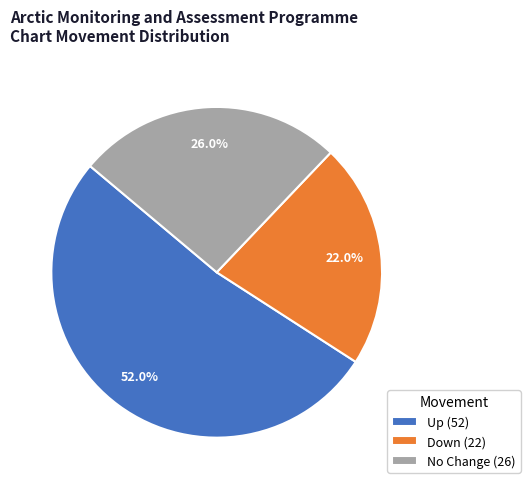

Is there a majority slice in this chart?

Yes